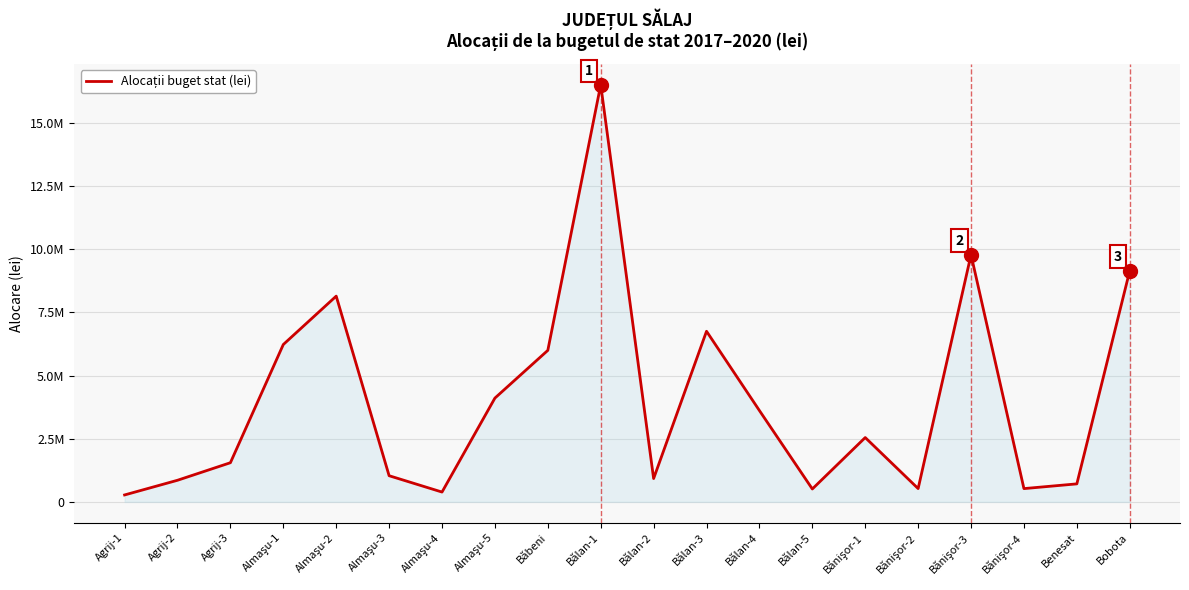

Rank the categories by value from highest to lowest.

Bălan-1, Bănişor-3, Bobota, Almaşu-2, Bălan-3, Almaşu-1, Băbeni, Almaşu-5, Bălan-4, Bănişor-1, Agrij-3, Almaşu-3, Bălan-2, Agrij-2, Benesat, Bănişor-2, Bănişor-4, Bălan-5, Almaşu-4, Agrij-1